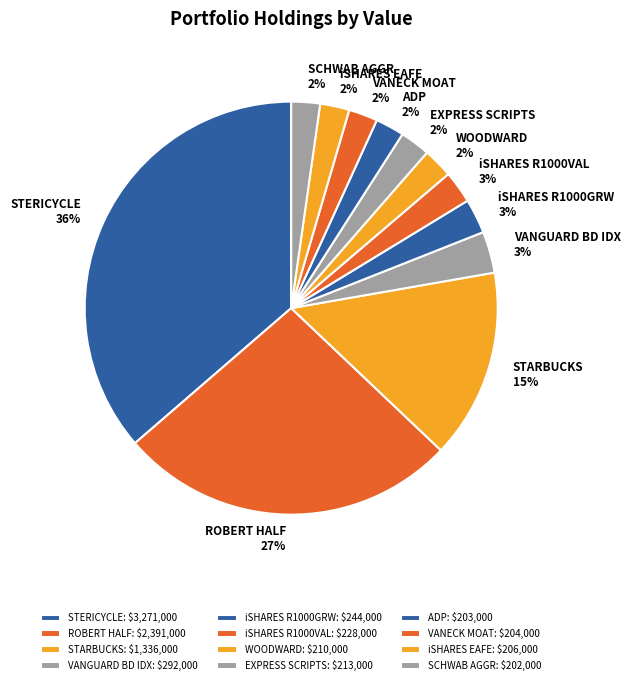

Does any single category account for the majority?

No